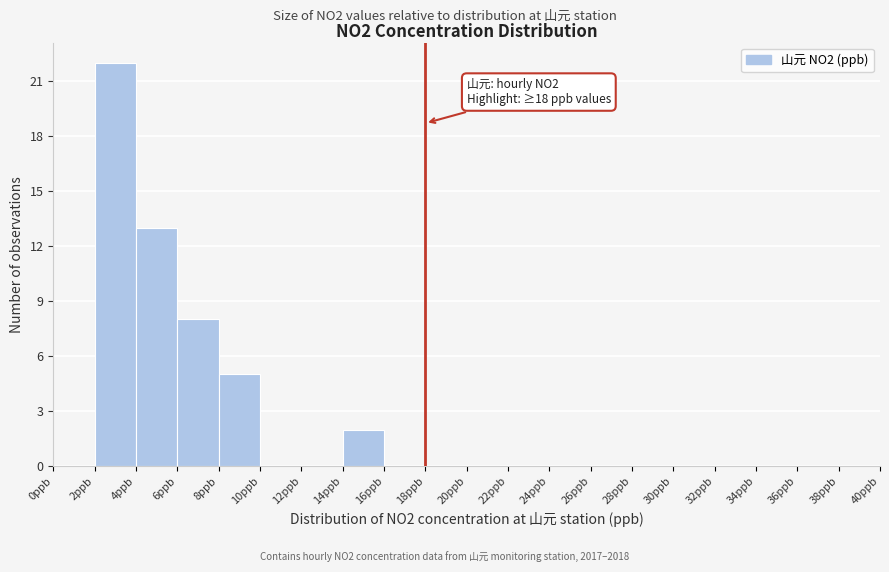

Over which range of the x-axis is the bar tallest?

2 to 4